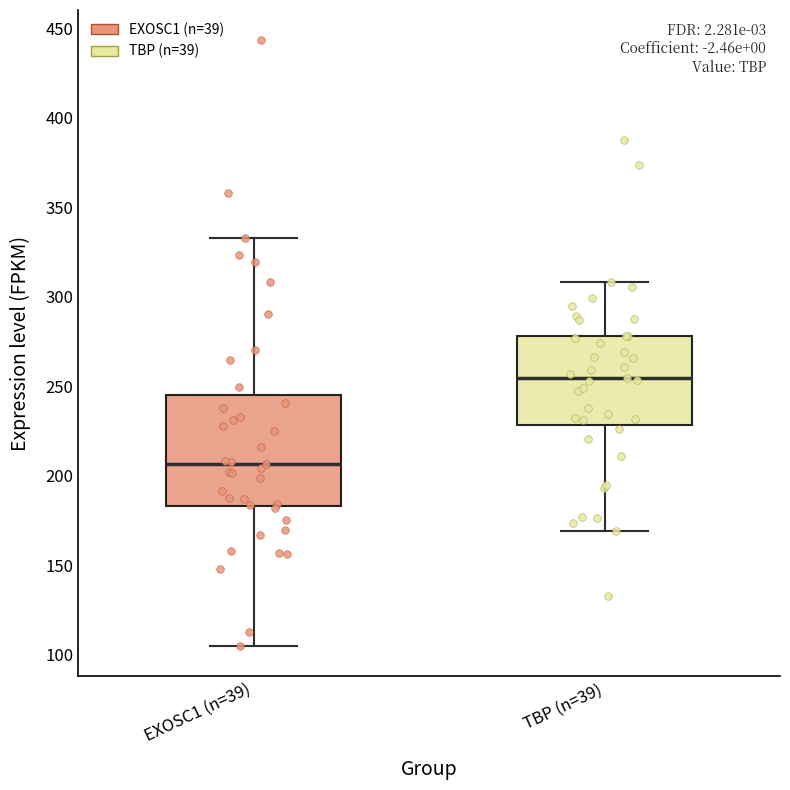

Which box is the tallest, from its lower edge to its upper edge?

EXOSC1 (n=39)